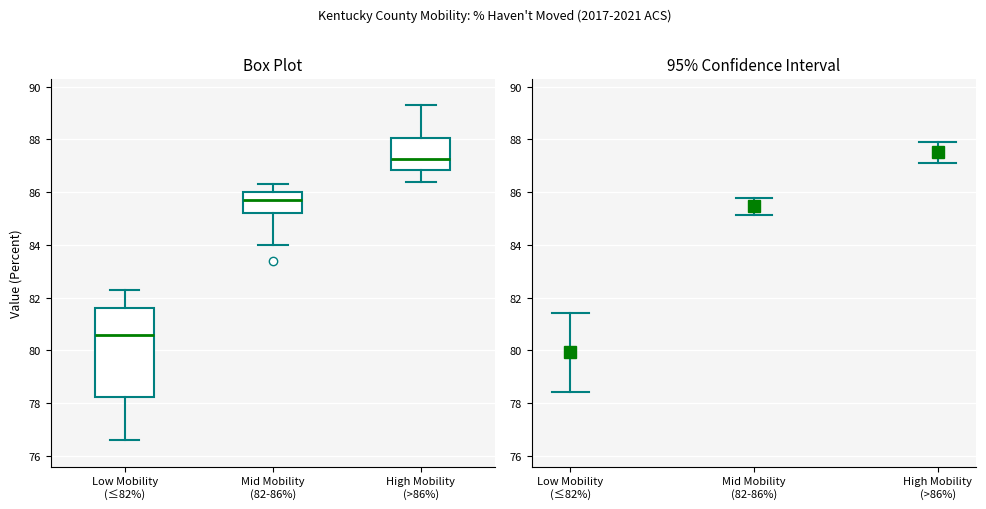

Reading left to right, transcribe this box plot: for each box, give where its median line is, the range the box spans, and where its two whiskers end, as read against the y-axis. The values are not printed on the chart, so give them approximately, as read against the axis.

Low Mobility (≤82%): median 80.6, box 78.2 to 81.6, whiskers 76.6 to 82.4
Mid Mobility (82-86%): median 85.8, box 85.2 to 86.0, whiskers 84.0 to 86.4
High Mobility (>86%): median 87.2, box 86.8 to 88.0, whiskers 86.4 to 89.4